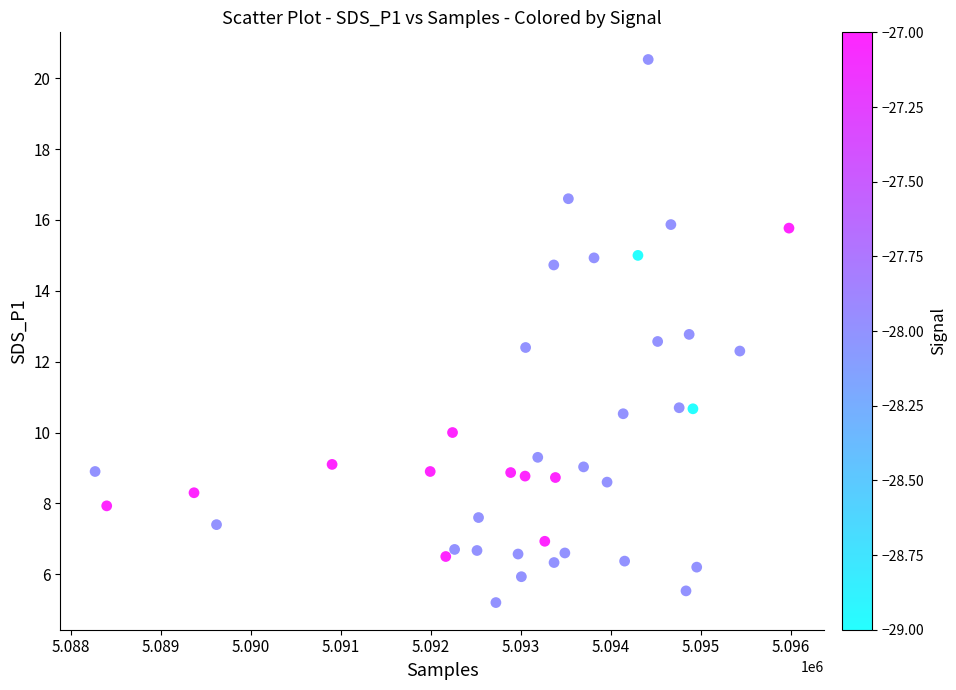

What is the range of X values (max minus min)?

7709.0